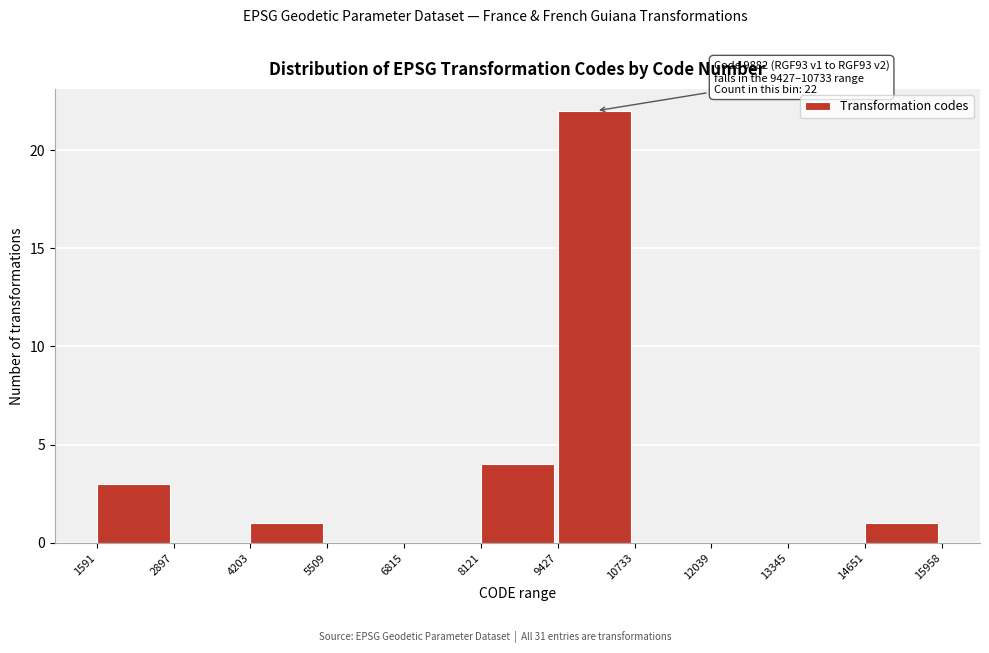

Over which range of the x-axis is the bar tallest?

9427 to 10733